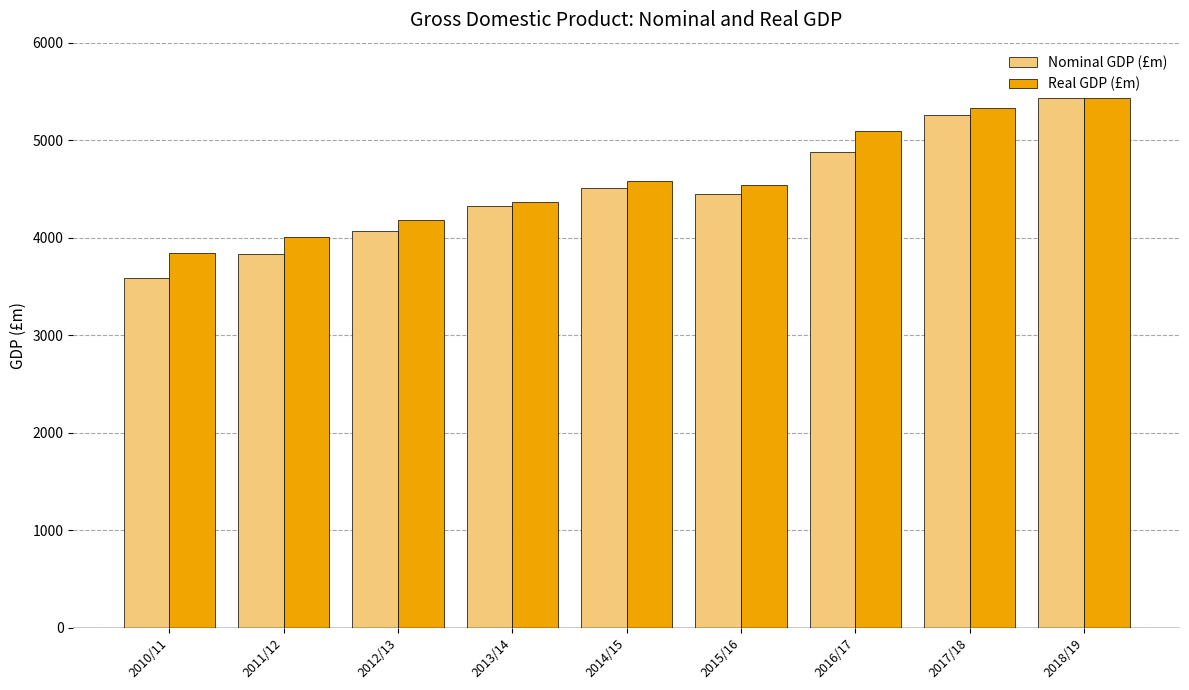

How many bars are there in total?

18